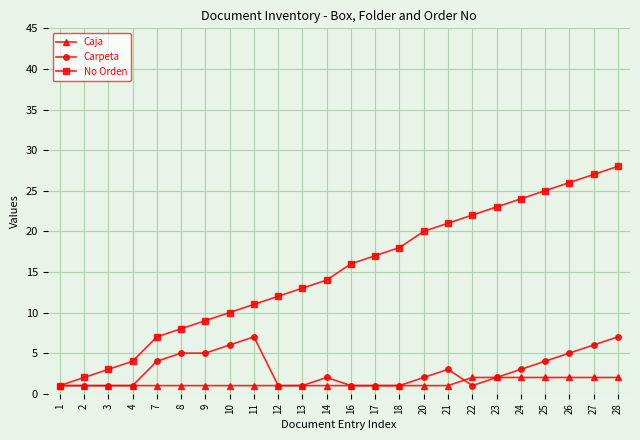

List the series in order of their peak value, highest first.

No Orden, Carpeta, Caja